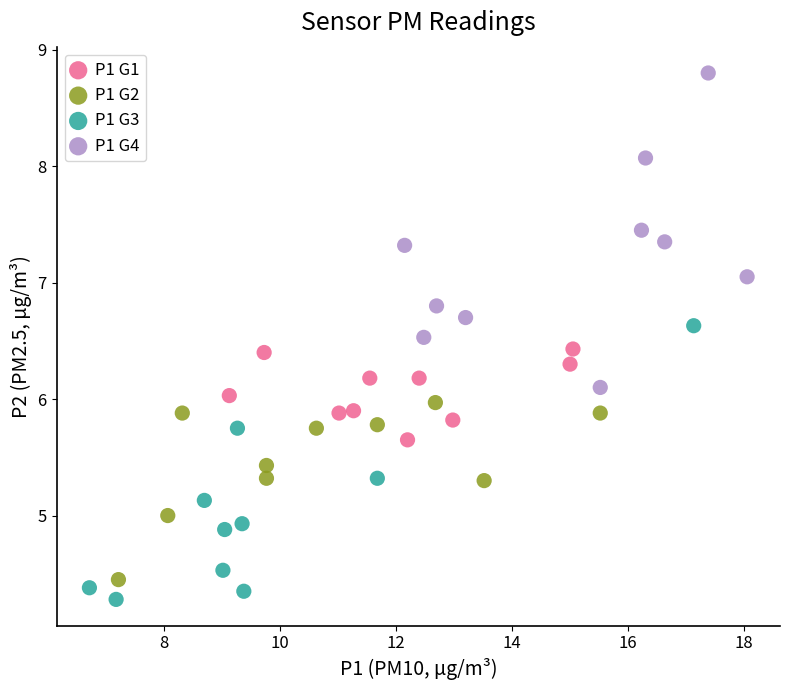

Which series contains the highest Y value?

P1 G4